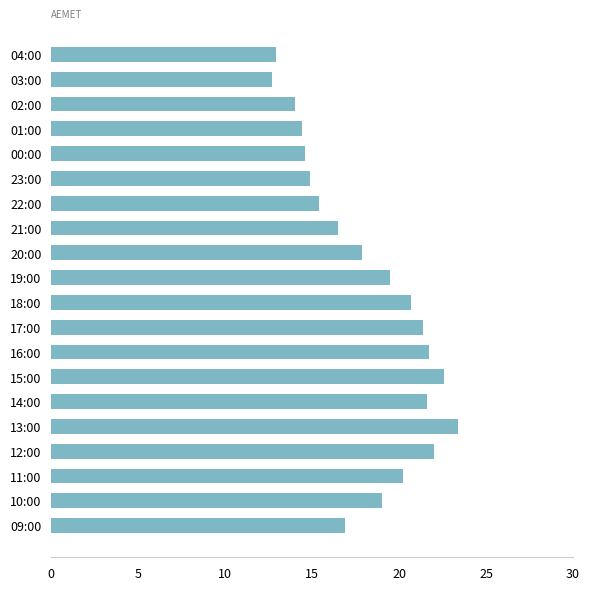

What is the difference between the values at 20:00 and 12:00?

4.1